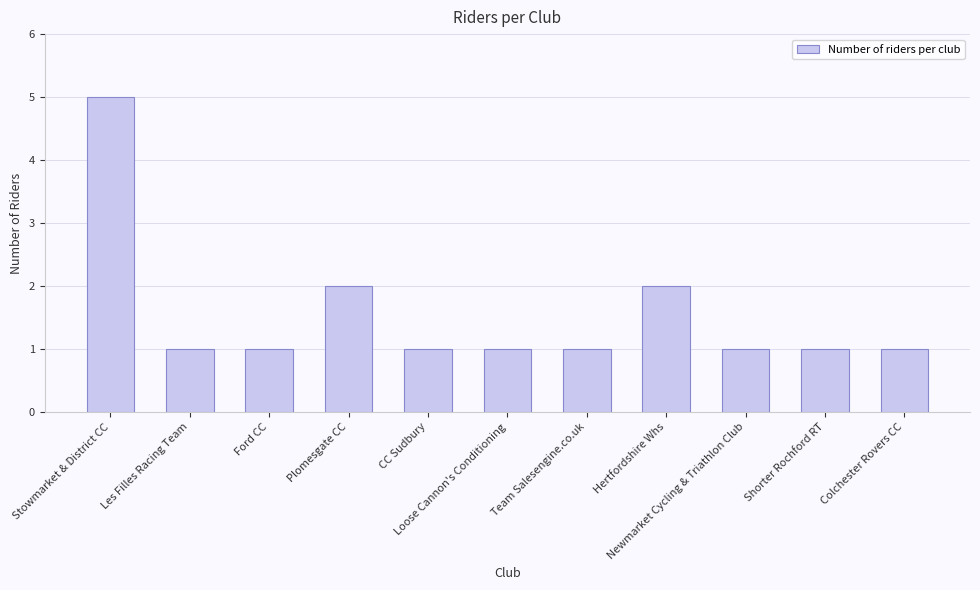

The value at Colchester Rovers CC is 0. True or false?

False